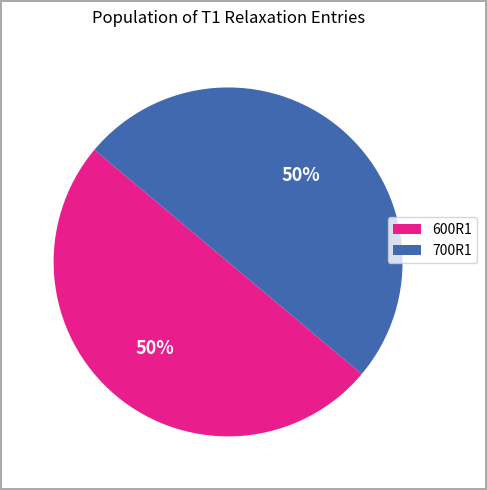

How many segments does this pie chart have?

2